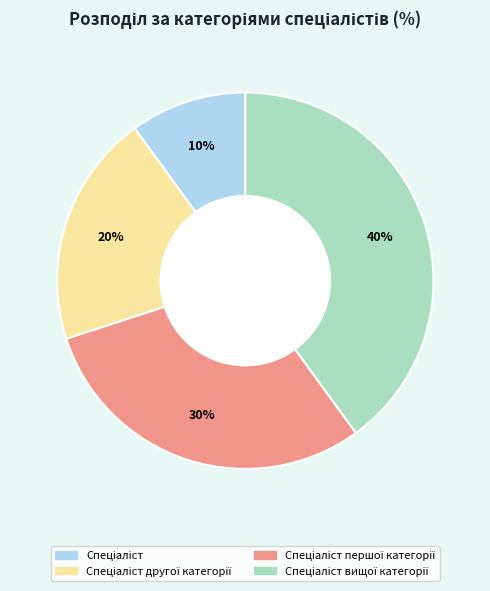

To the nearest percent, what is the difference between the largest and smallest slice percentages?

30%